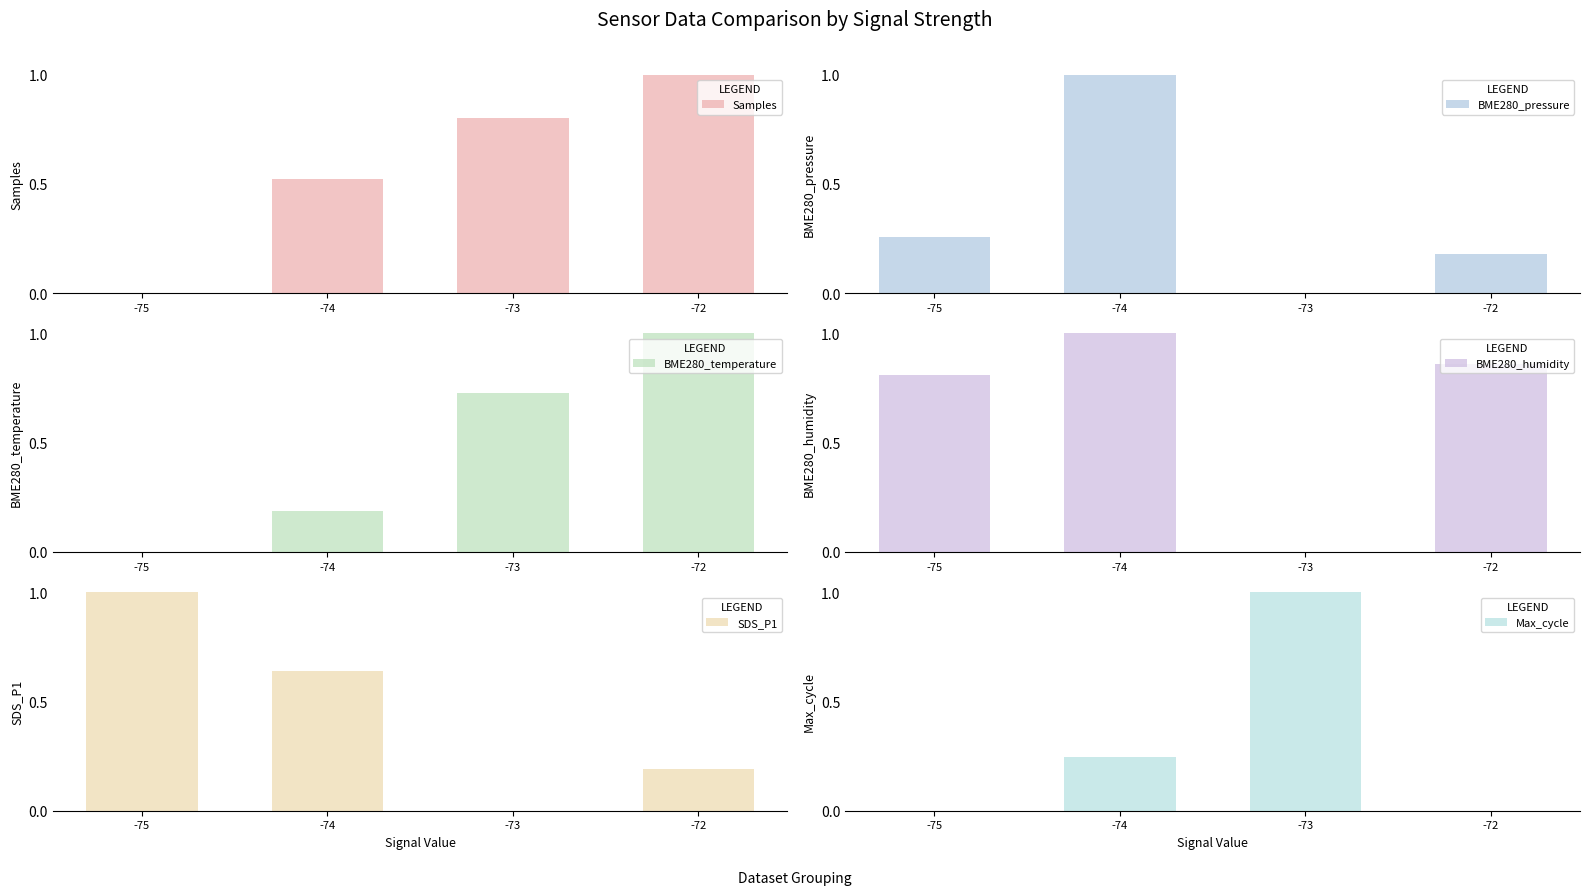

Which category has the lowest value in the BME280_temperature series?

-75